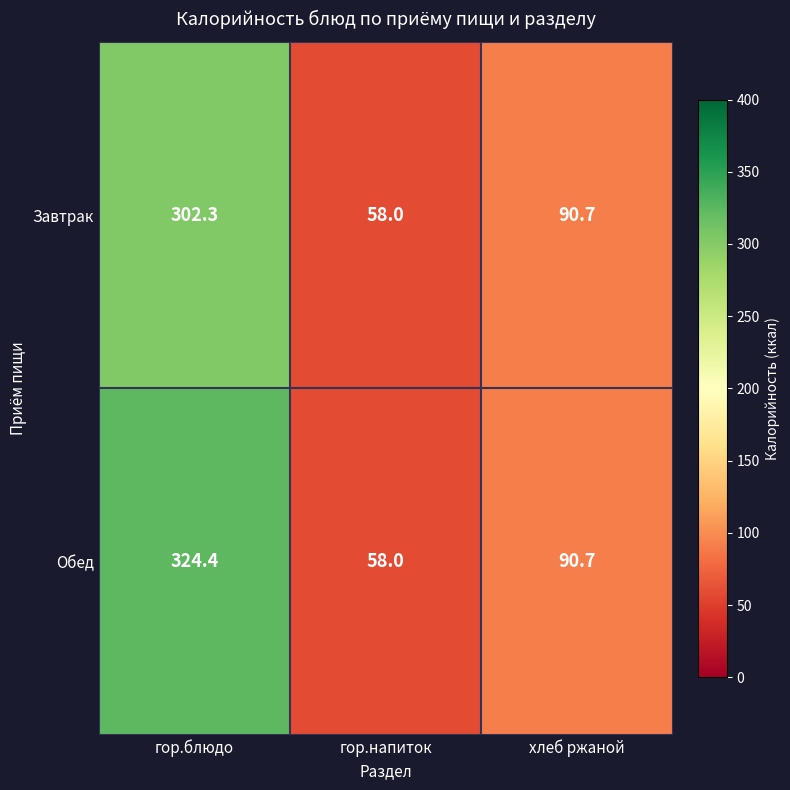

List the series in order of their peak value, highest first.

Обед, Завтрак